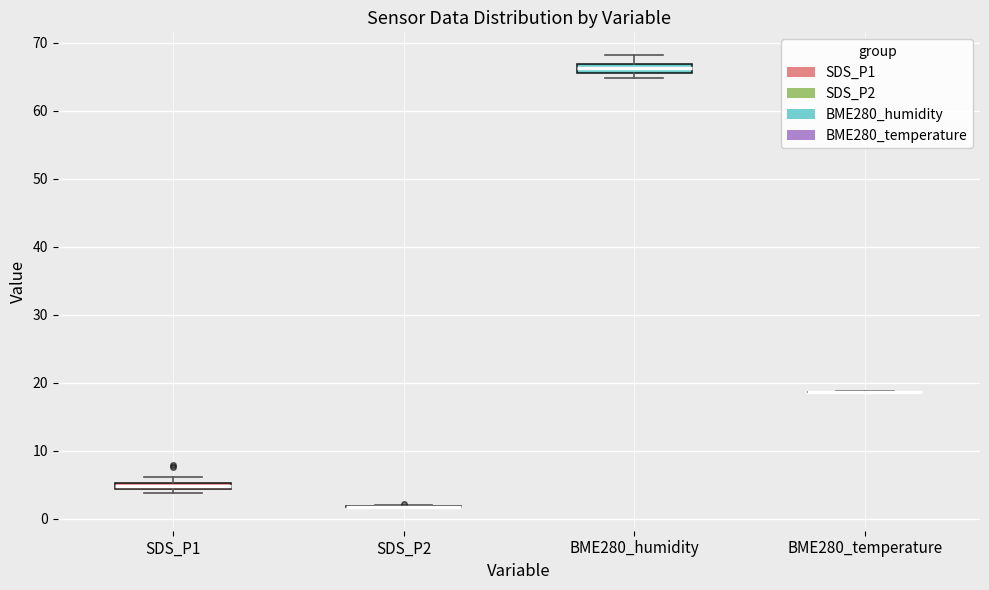

Where does the upper whisker of the box for BME280_humidity end on the y-axis? The values are not printed on the chart, so give them approximately, as read against the axis.

68